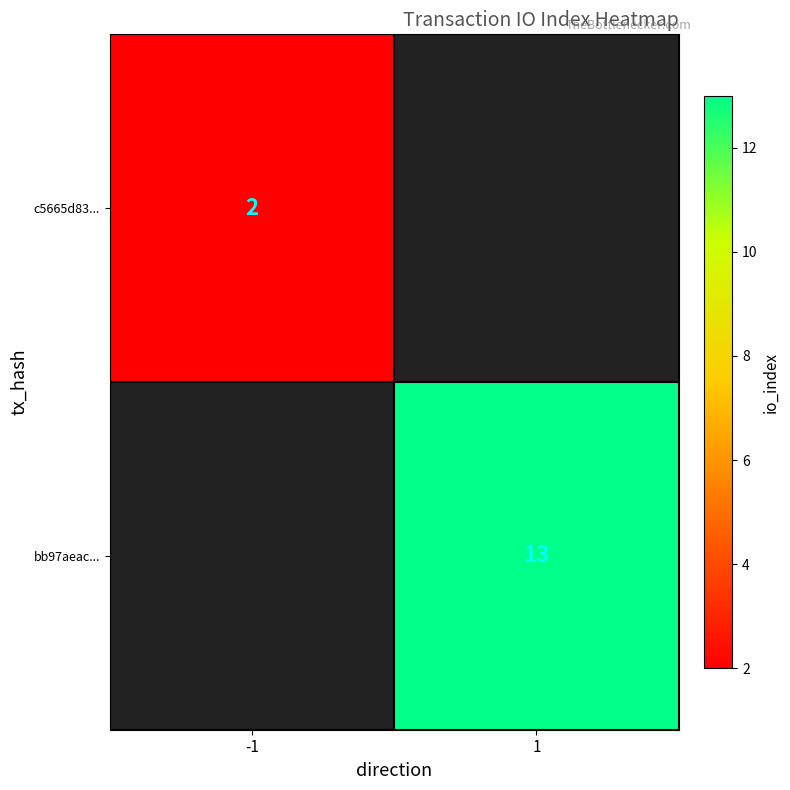

True or false: c5665d83... has a value of 3 at -1.

False